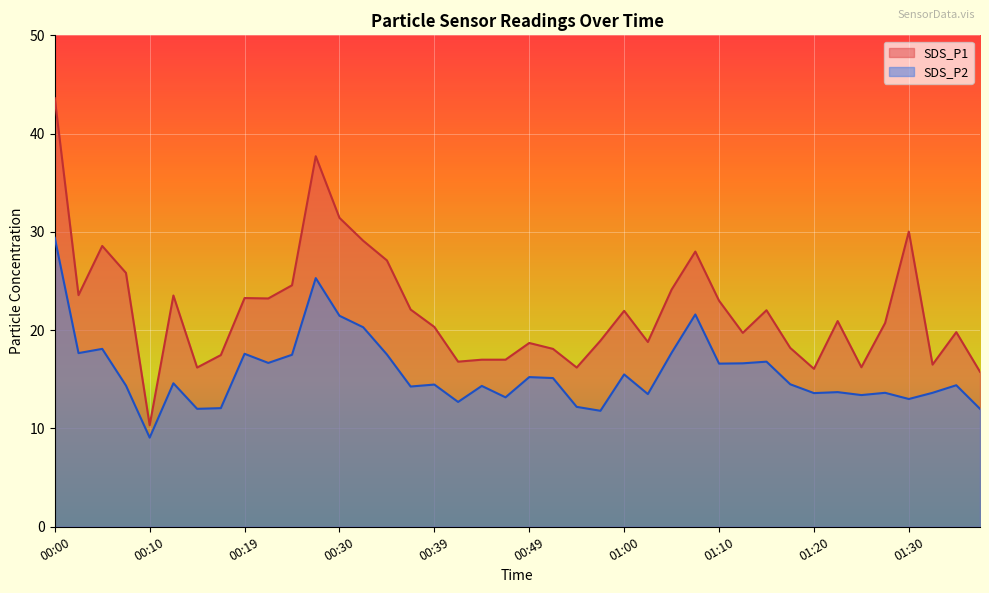

True or false: SDS_P1 has a value of 20.3 at 00:39.

True